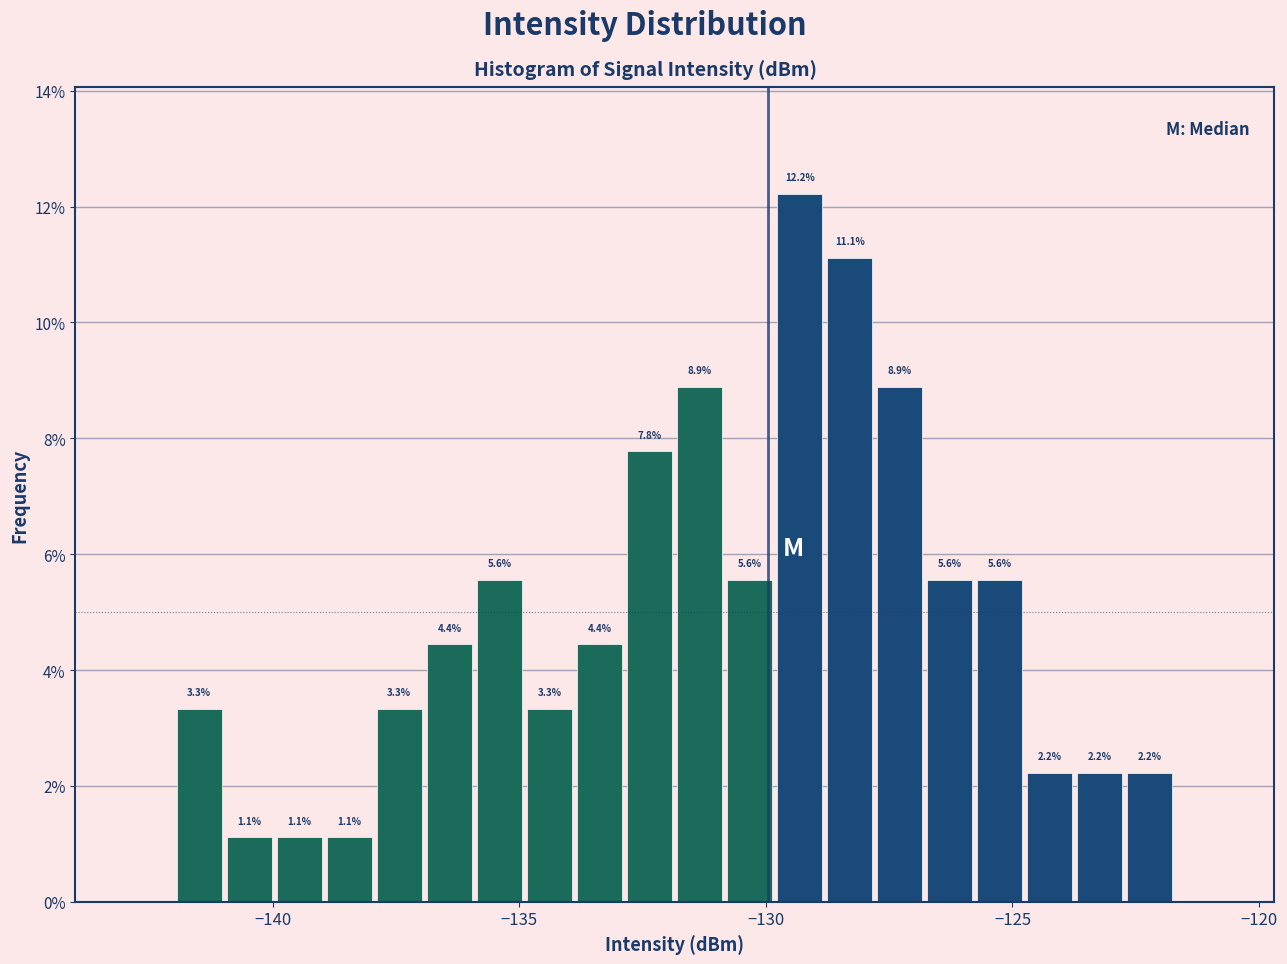

Around what value on the x-axis is the tallest bar? Give the approximate position of its centre, as read against the axis.

-129.5